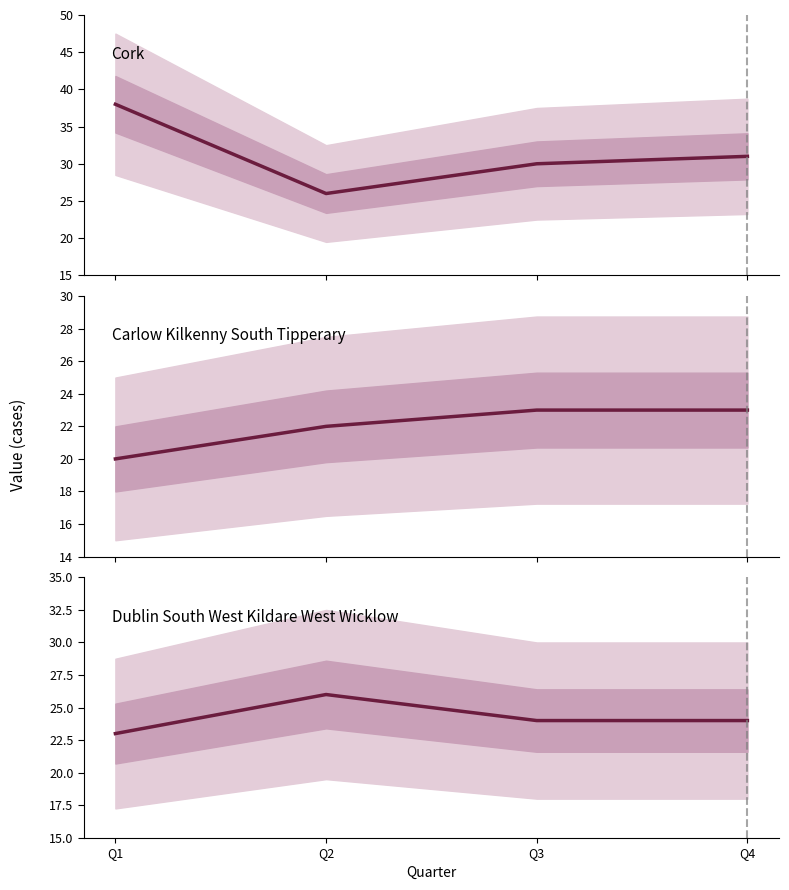

True or false: Cork and Carlow Kilkenny South Tipperary intersect in this chart.

False